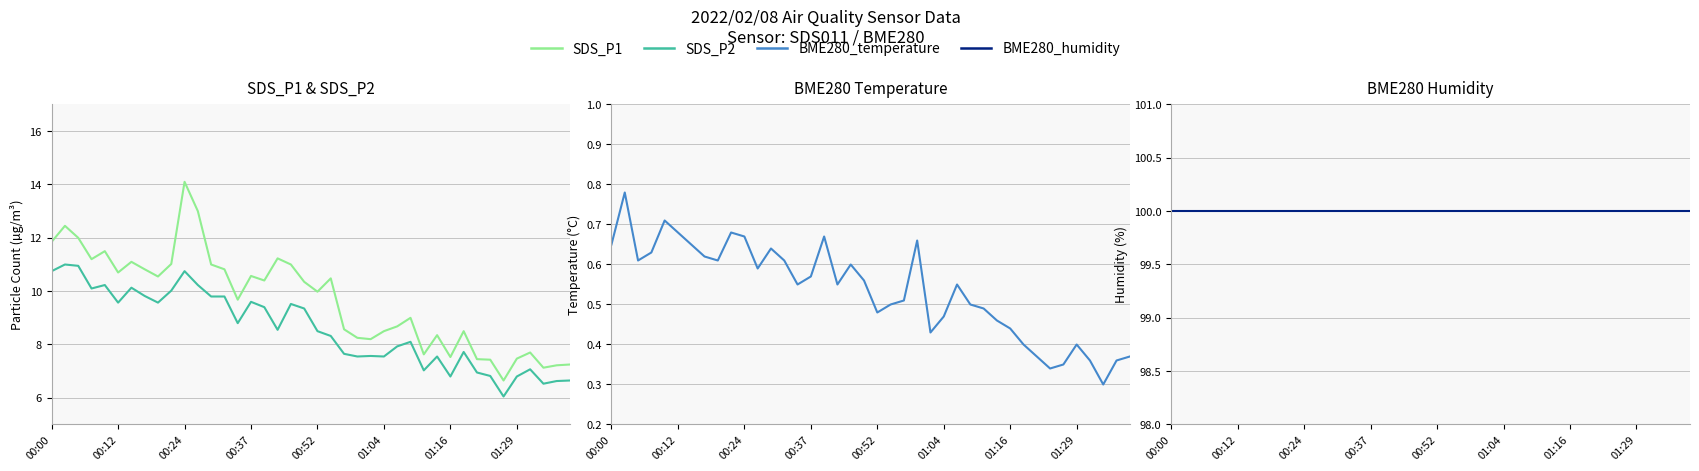

In SDS_P1, how many points are lower than both neighbors (excluding endpoints)?

11